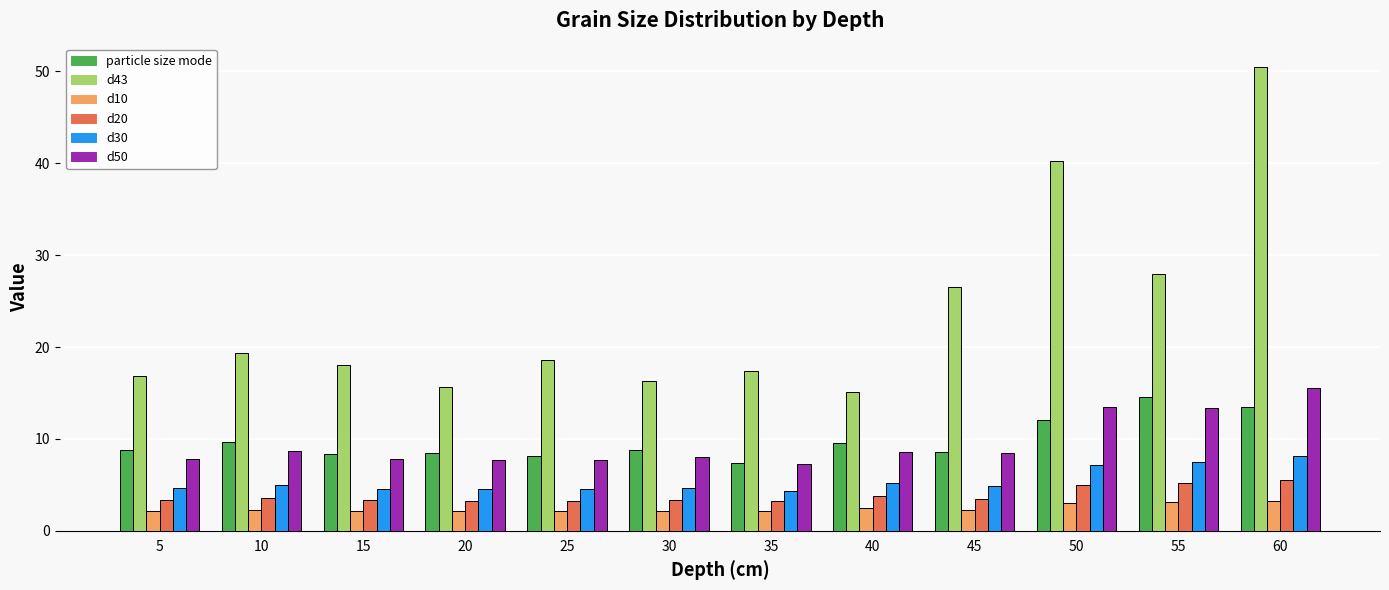

How many bars are there in each group?

6